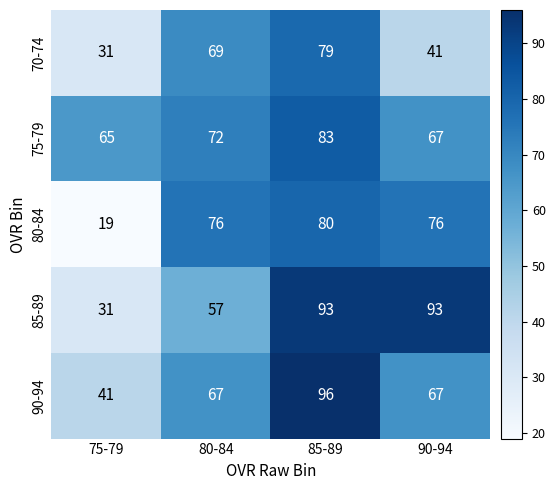

Count the number of categories in the chart.

4